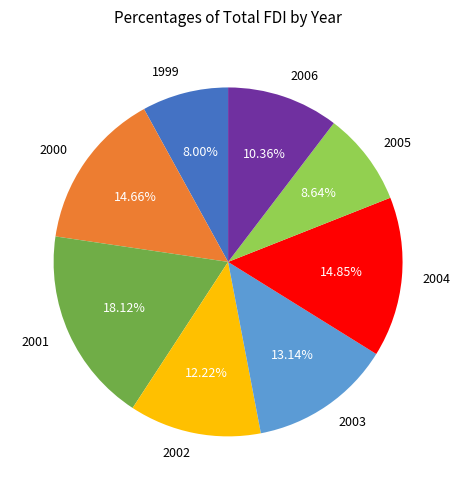

Count the number of slices in the pie.

8